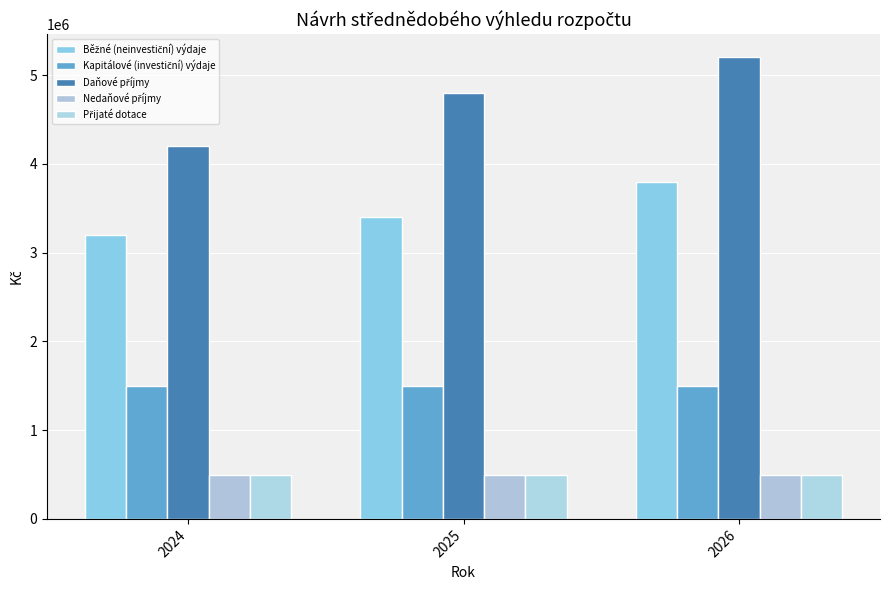

Reading right to left, transcribe all the data shown in this chart.

Běžné (neinvestiční) výdaje: 3800000	3400000	3200000
Kapitálové (investiční) výdaje: 1500000	1500000	1500000
Daňové příjmy: 5200000	4800000	4200000
Nedaňové příjmy: 500000	500000	500000
Přijaté dotace: 500000	500000	500000